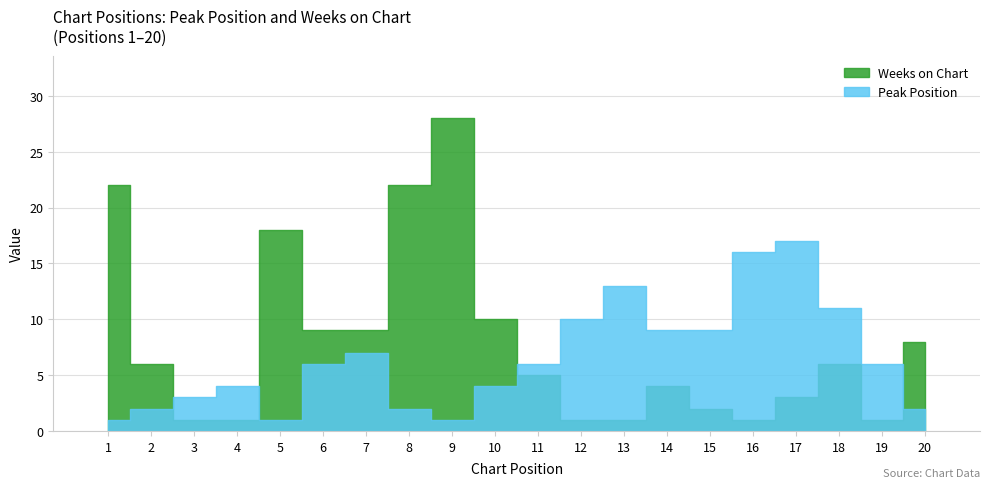

Which series has the largest total across all categories?

Weeks on Chart